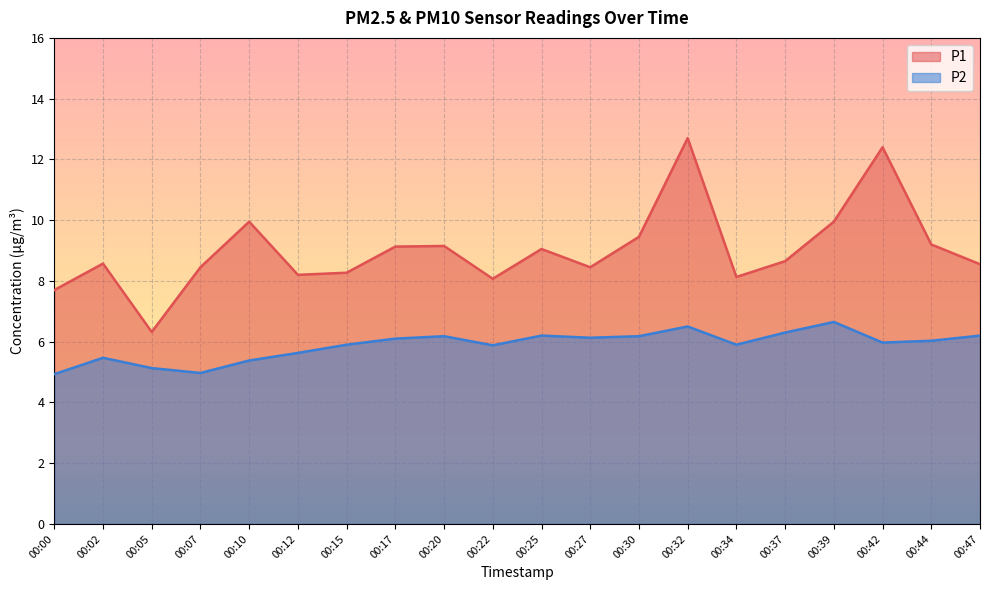

True or false: P1 and P2 cross at least once.

False